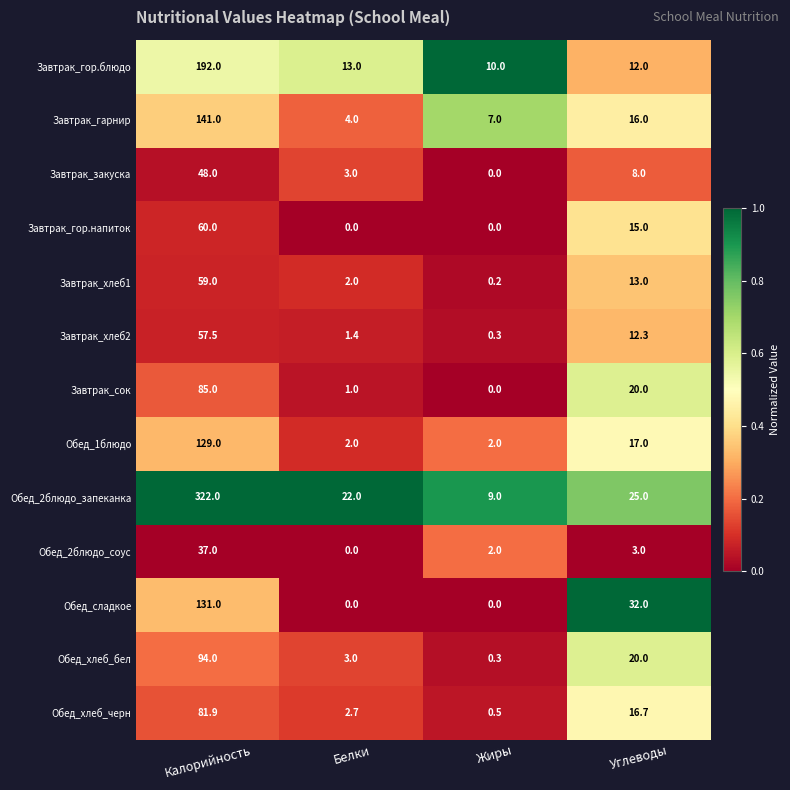

Which series has the largest total across all categories?

Обед_2блюдо_запеканка